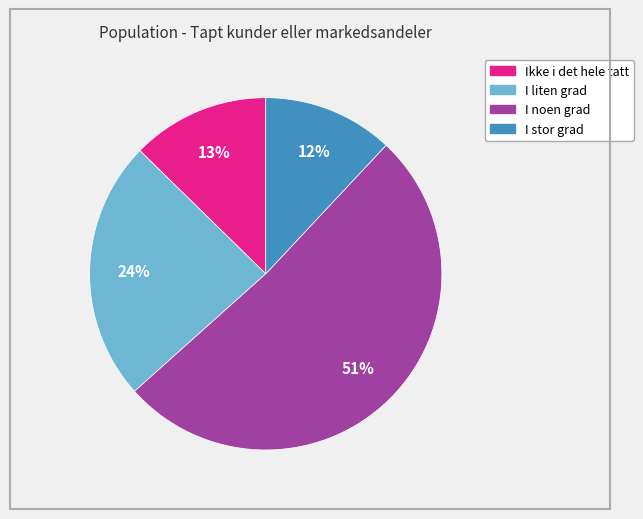

Which slice is the smallest?

I stor grad